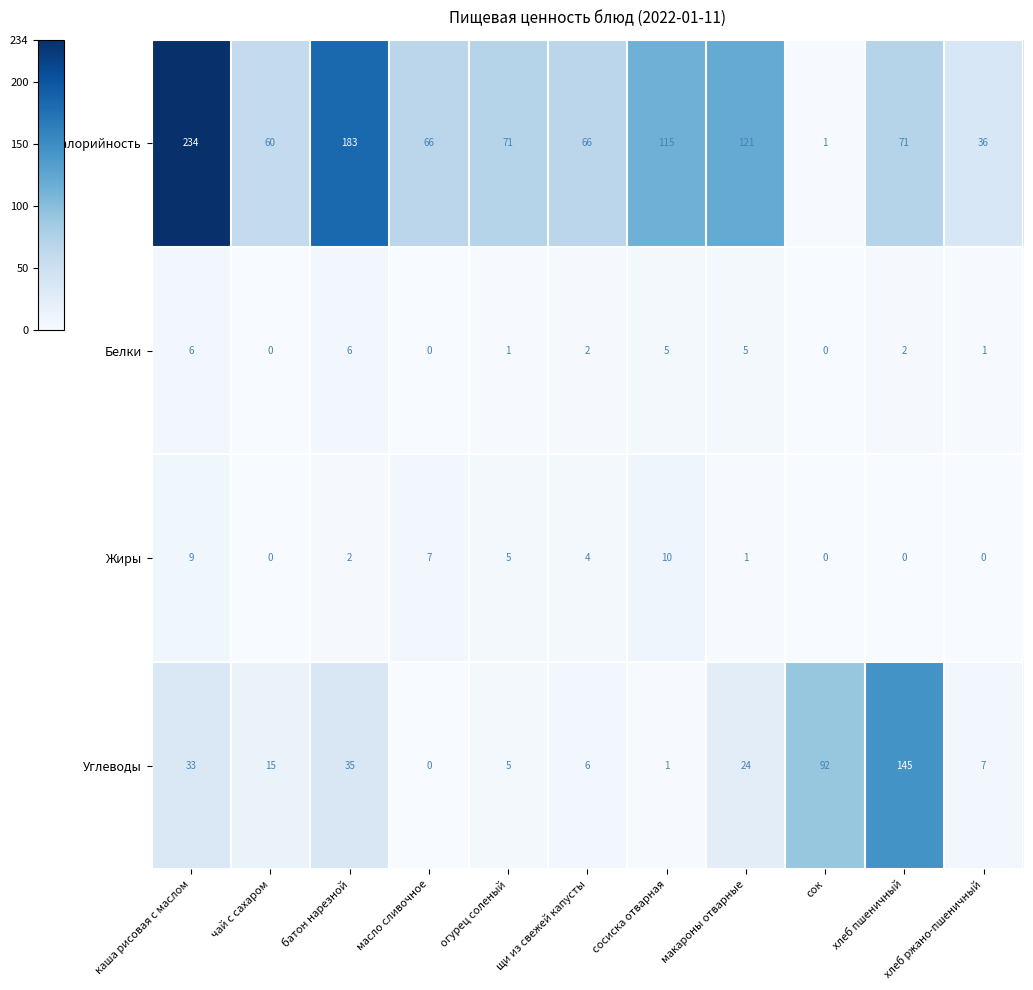

At how many categories does at least one series exceed 2?

11